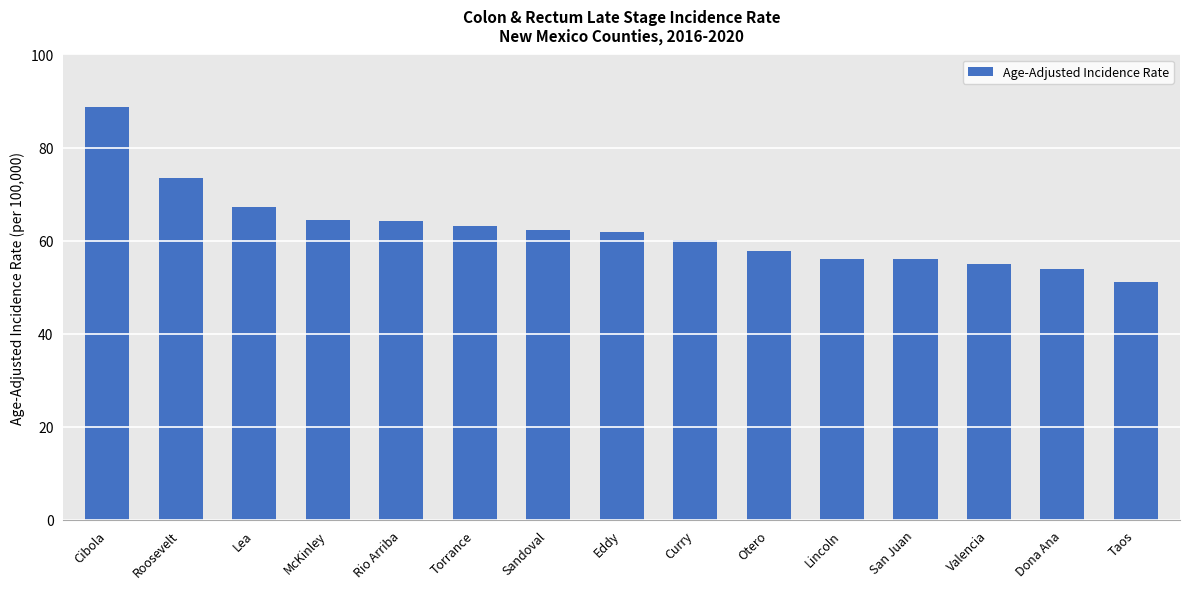

What is the difference between the maximum and minimum values?

37.6